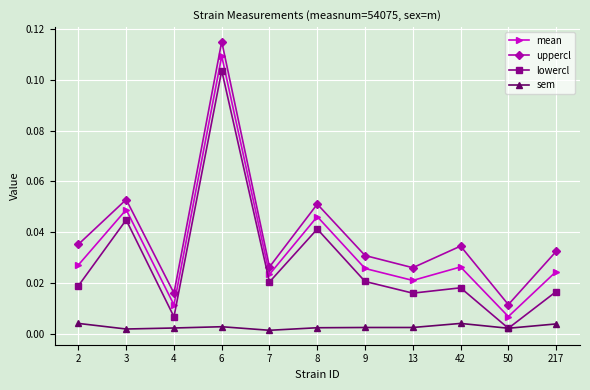

True or false: uppercl and sem intersect in this chart.

False